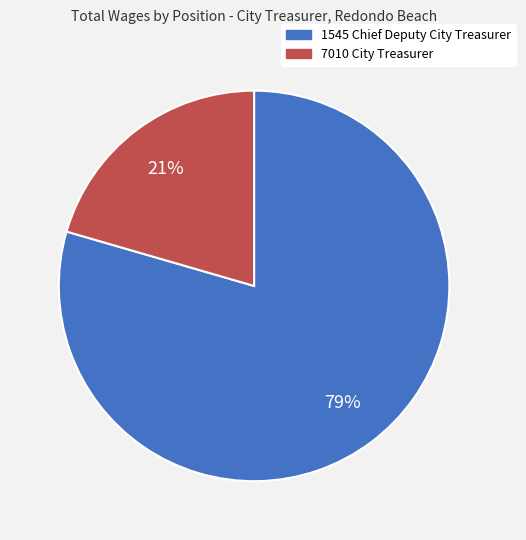

True or false: 7010 City Treasurer accounts for 21% of the total.

True